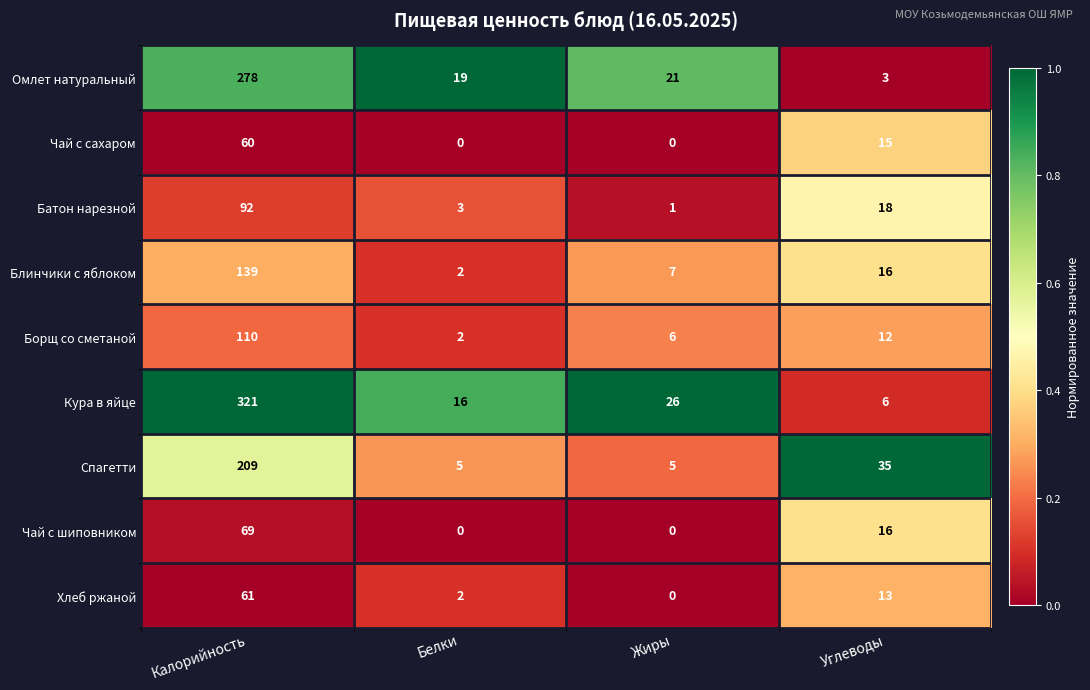

List the series in order of their peak value, lowest first.

Чай с сахаром, Хлеб ржаной, Чай с шиповником, Батон нарезной, Борщ со сметаной, Блинчики с яблоком, Спагетти, Омлет натуральный, Кура в яйце